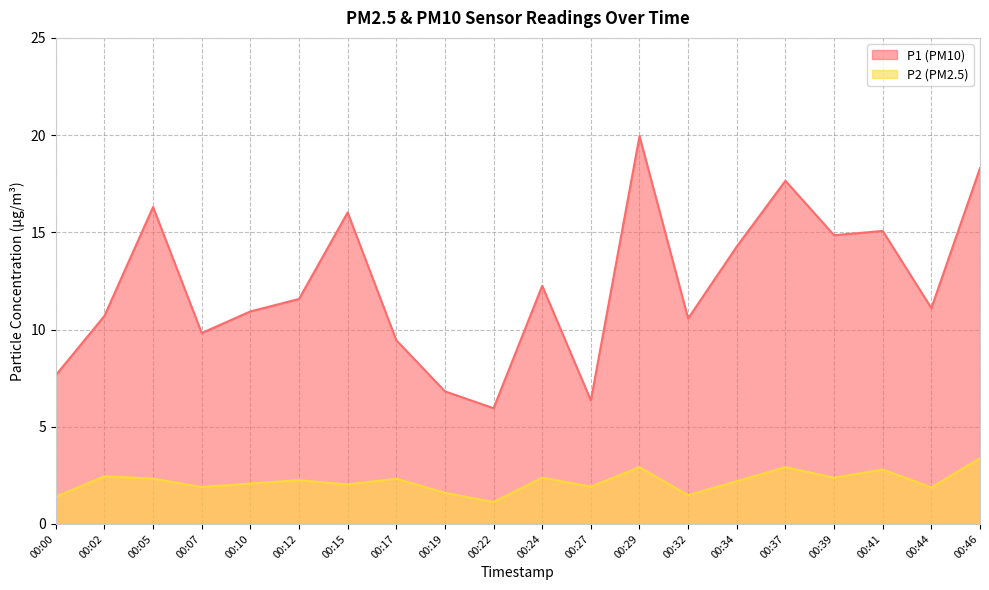

Is the value of P2 at 00:27 greater than the value of P1 at 00:41?

No